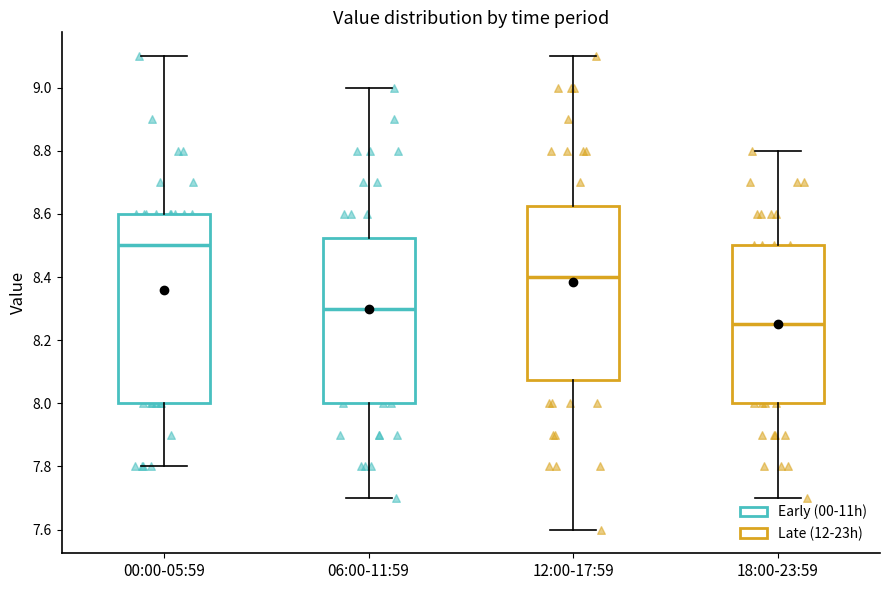

Which box is the tallest, from its lower edge to its upper edge?

00:00-05:59